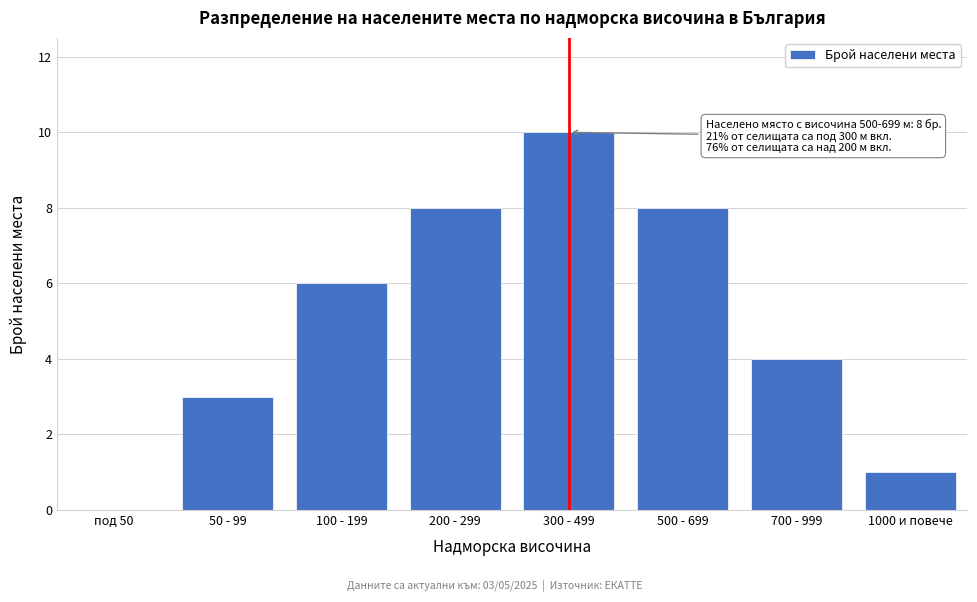

Reading left to right, transcribe all the data shown in this chart.

под 50=0	50 - 99=3	100 - 199=6	200 - 299=8	300 - 499=10	500 - 699=8	700 - 999=4	1000 и повече=1